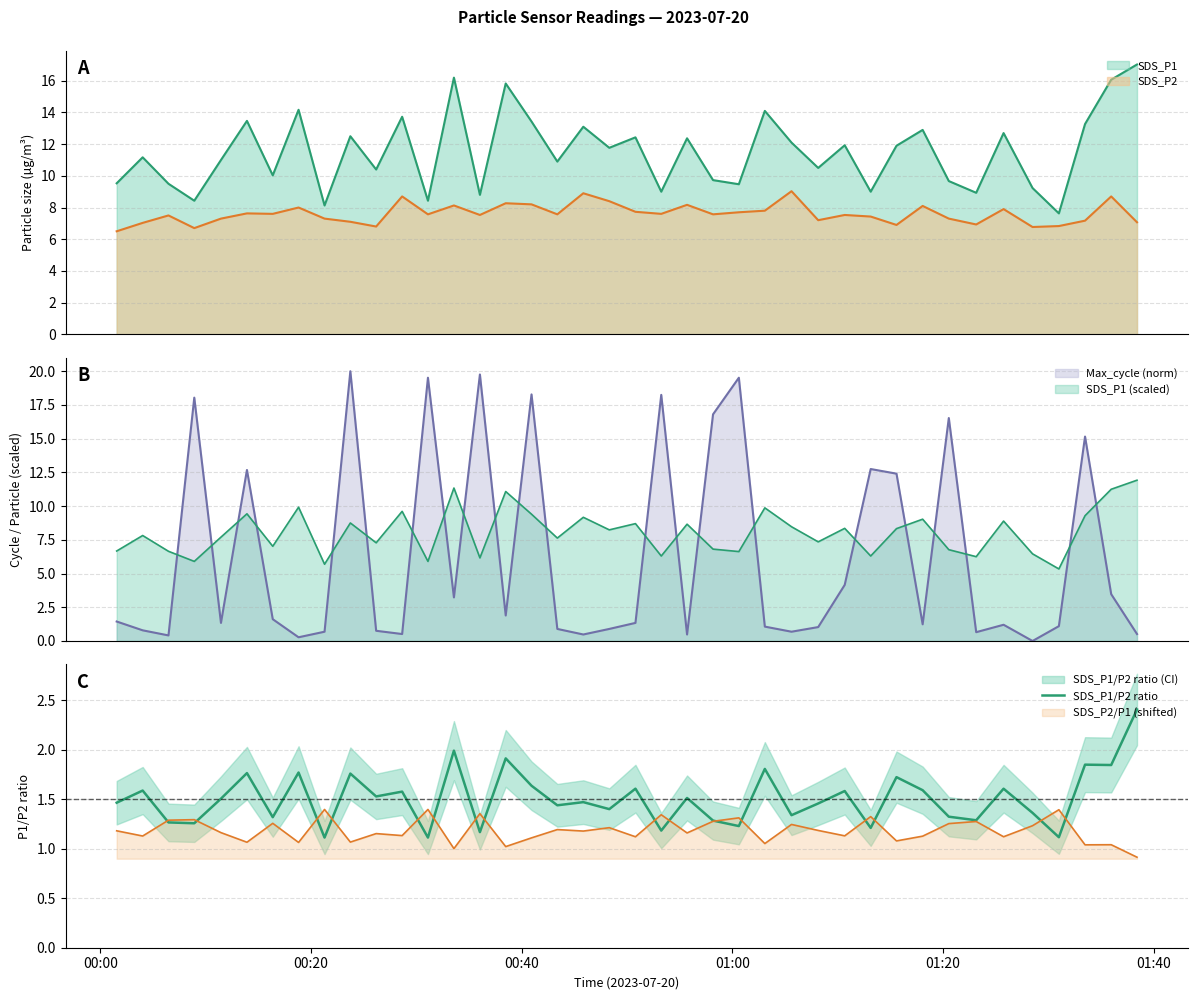

How many points are lower than both their immediate neighbors (excluding endpoints)?

15